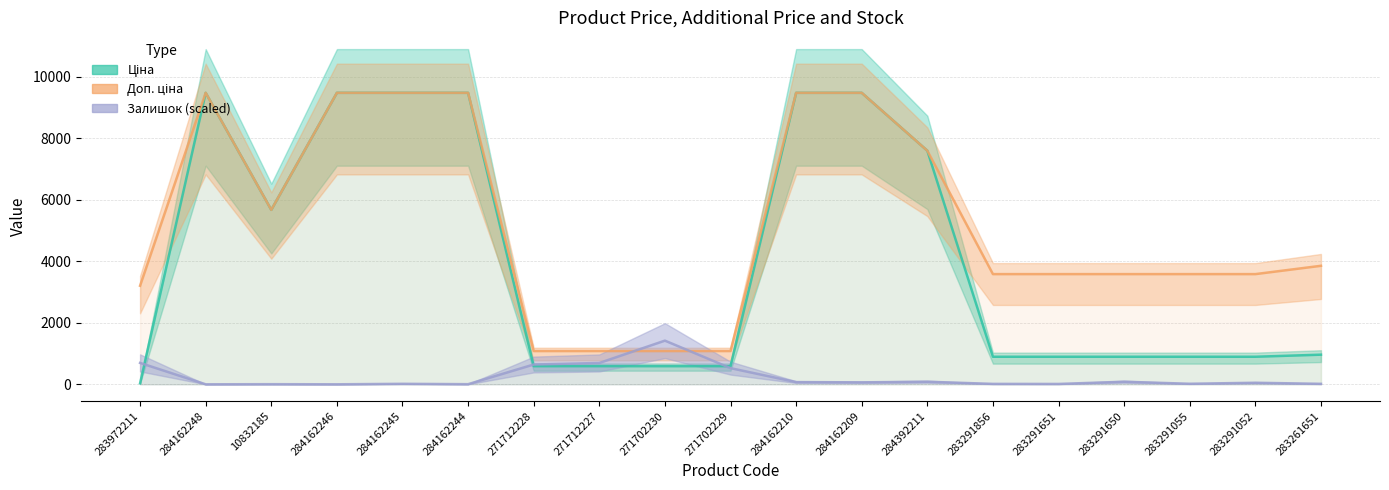

True or false: Доп. ціна has more than 1 points higher than both neighbors.

False